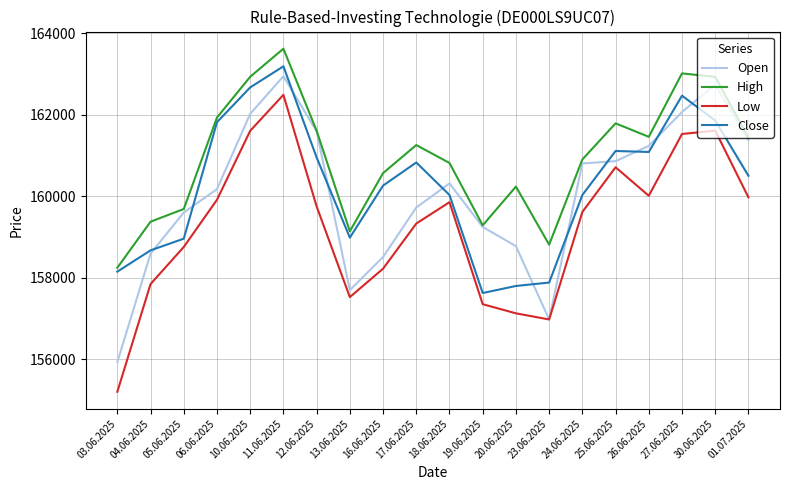

What is the minimum value for Close?

157624